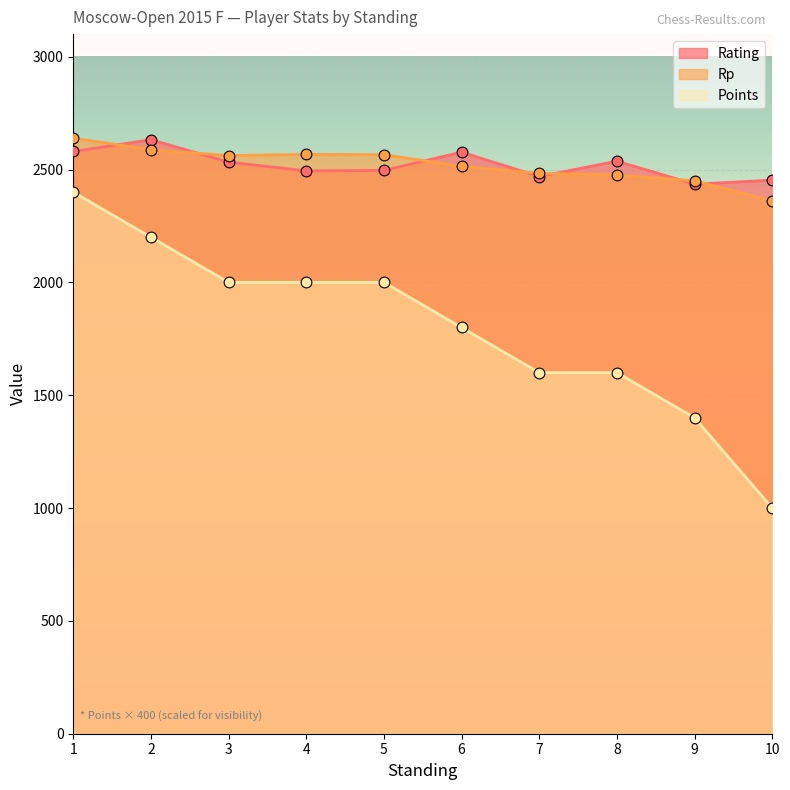

Which series contains the lowest Y value?

Points